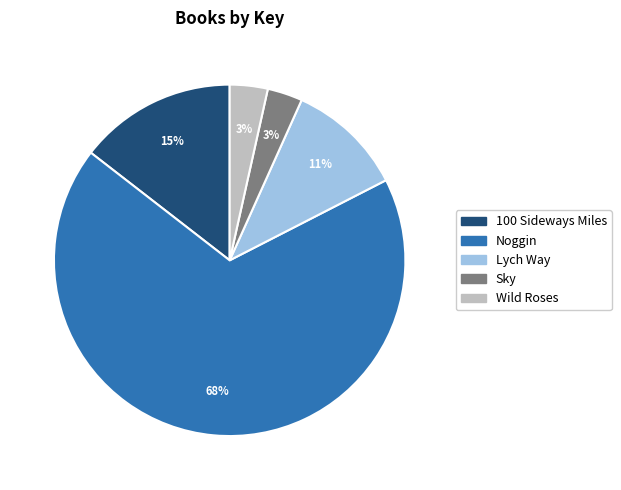

True or false: Lych Way accounts for 19% of the total.

False